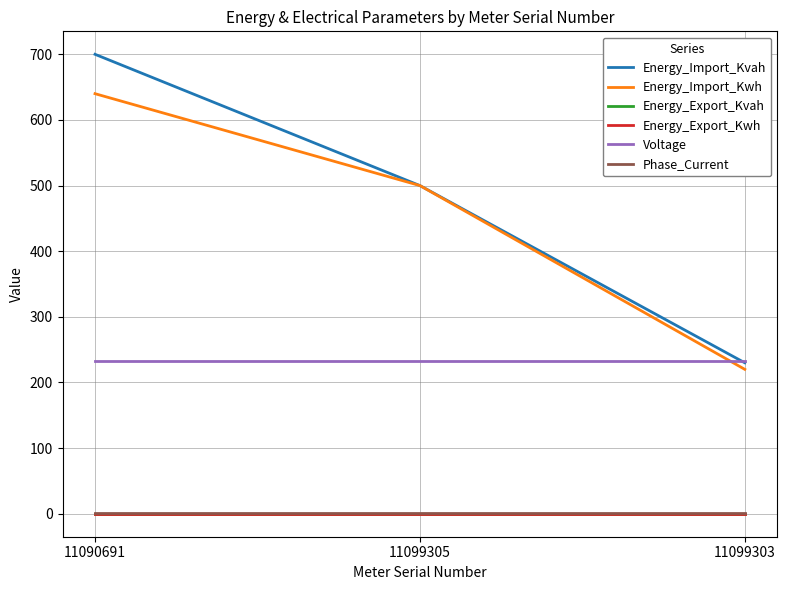

Does the chart have visible grid lines?

Yes